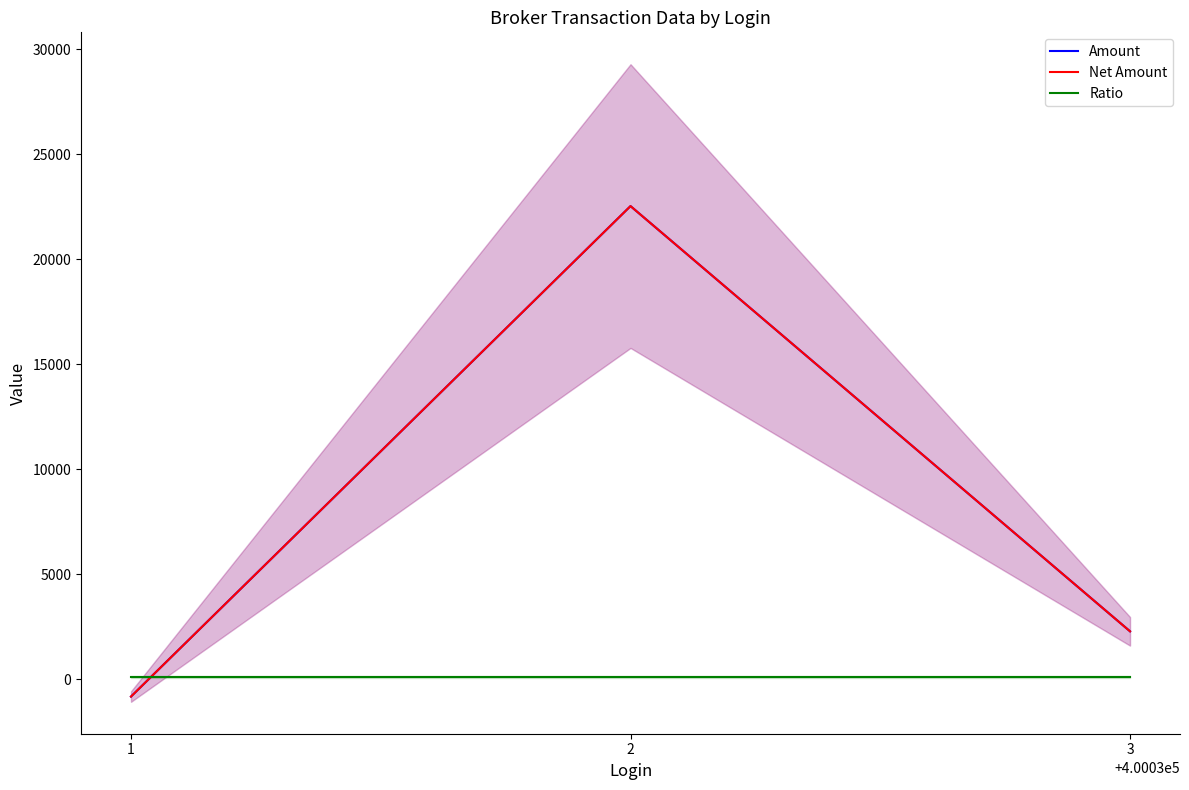

What is the total value across all series at 3?

4645.6